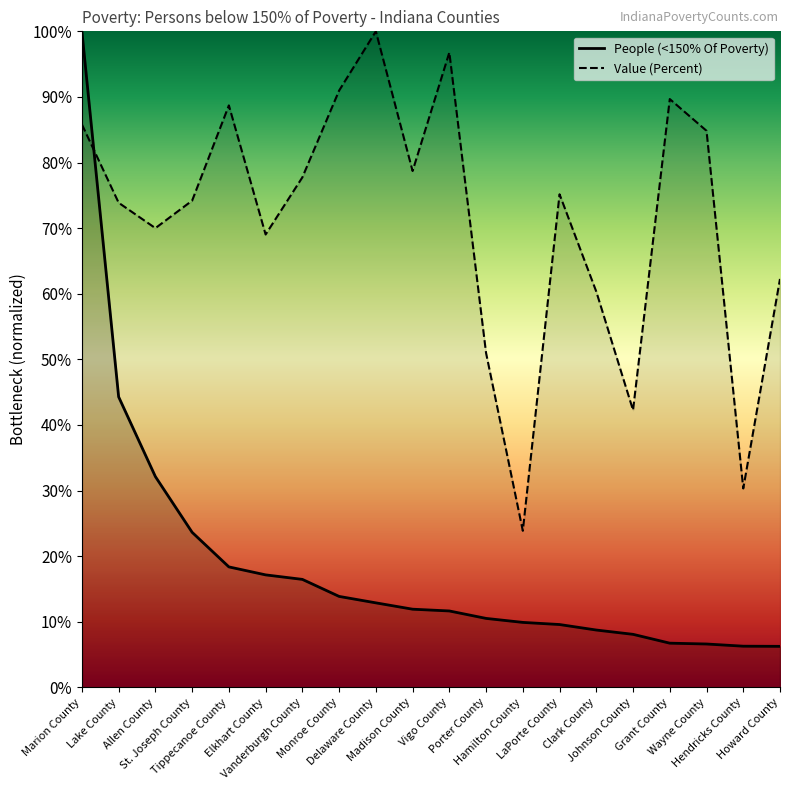

The value of Value (Percent) at Vigo County is 1.0. True or false?

True